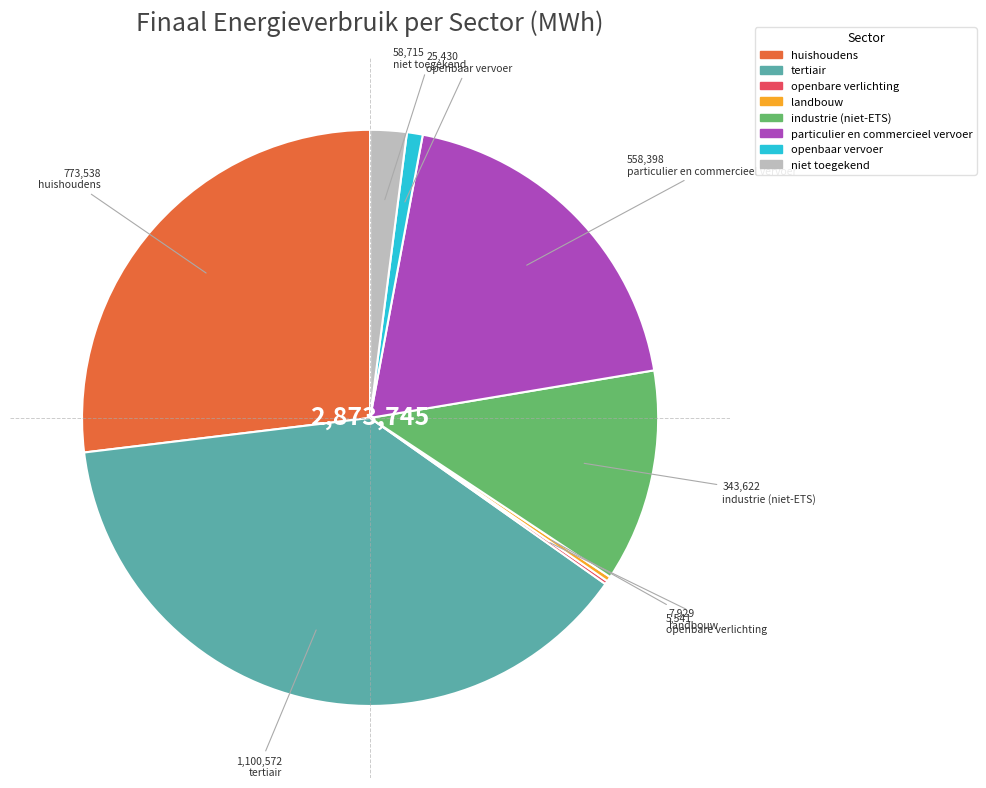

Is it true that tertiair is 38% of the pie?

True